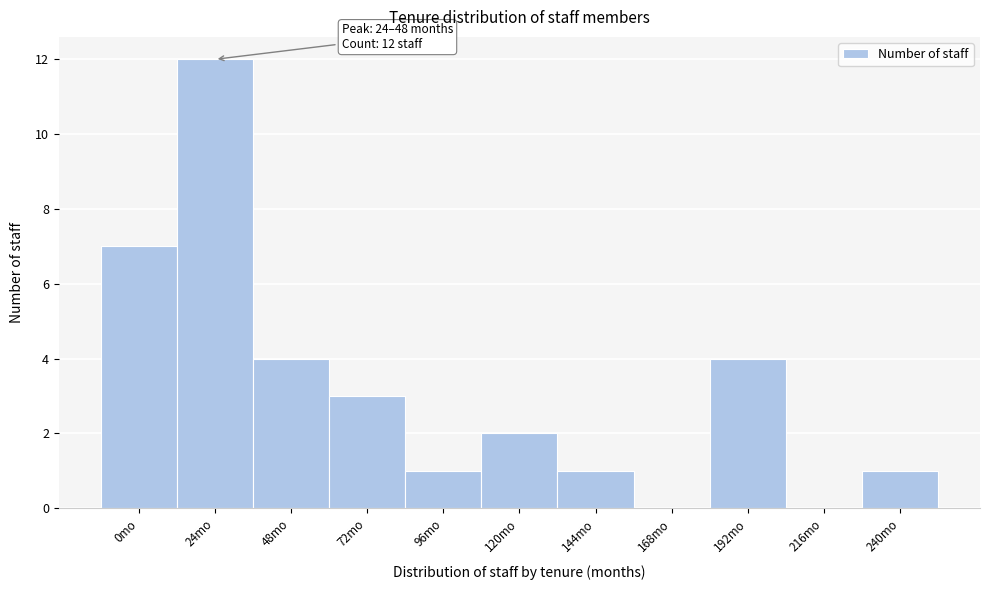

Reading right to left, extract all data points from this chart.

240mo=1	216mo=0	192mo=4	168mo=0	144mo=1	120mo=2	96mo=1	72mo=3	48mo=4	24mo=12	0mo=7